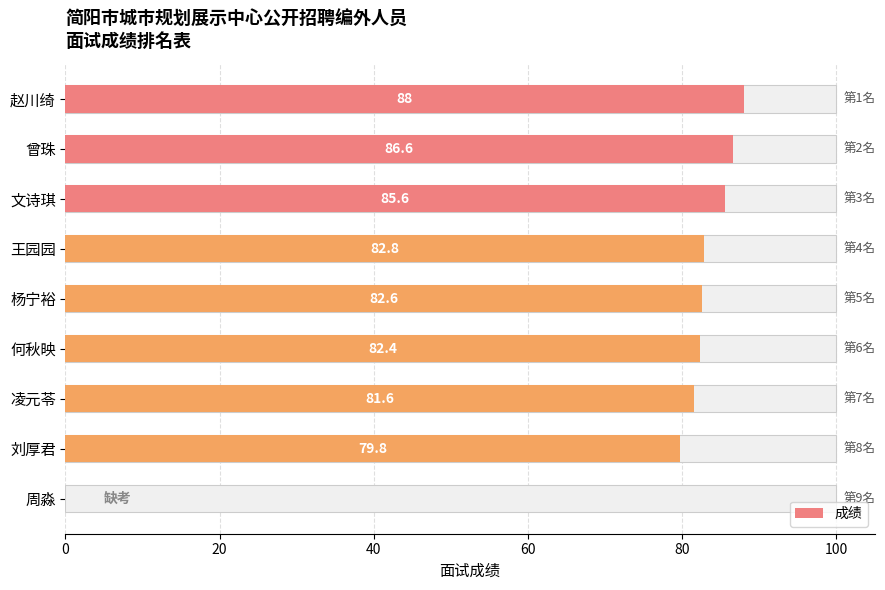

What is the value of the 2nd bar from the left?

86.6